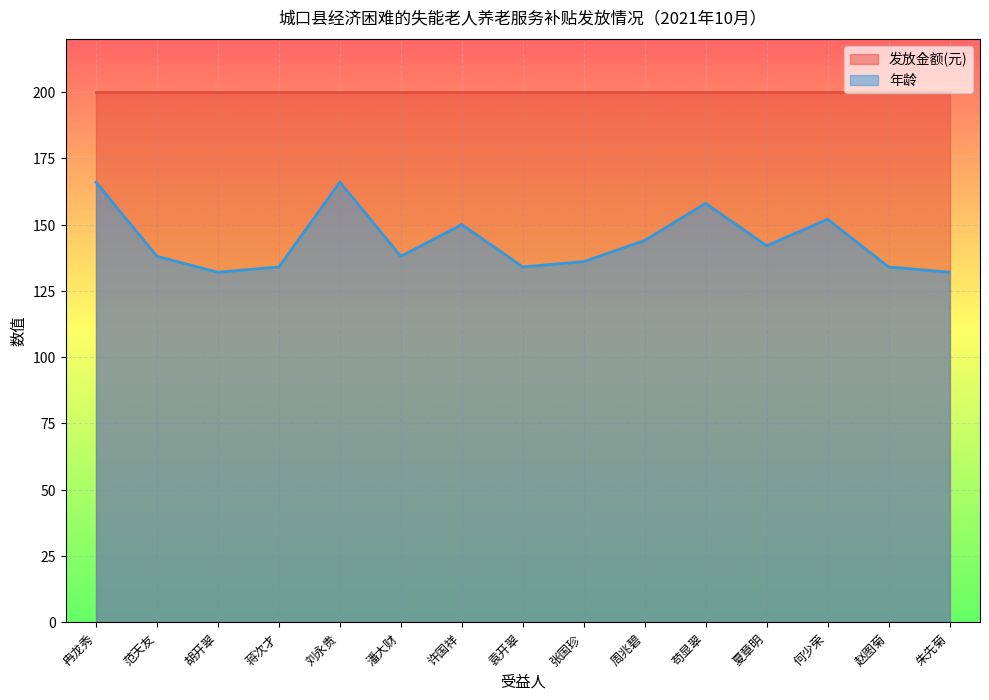

At which category does the data reach its first local valley?

胡开翠